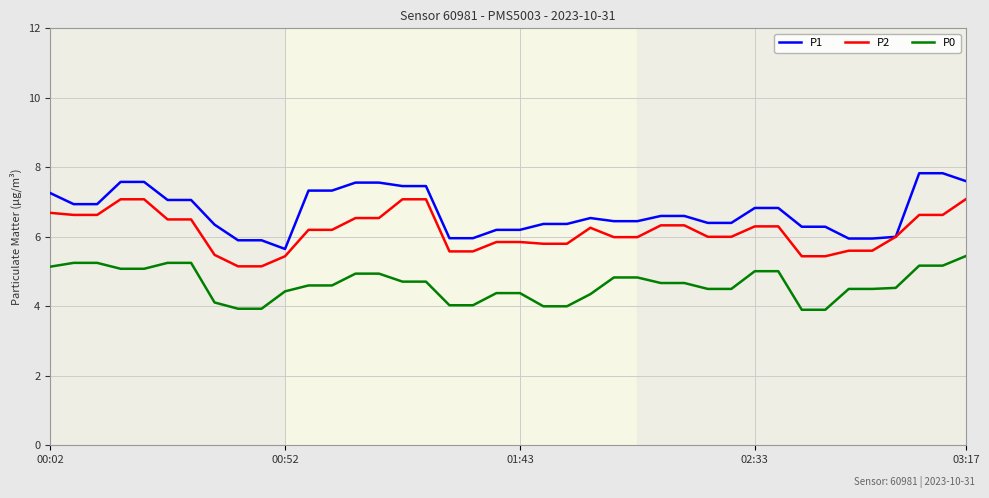

What is the sum of all P2 values?

246.4